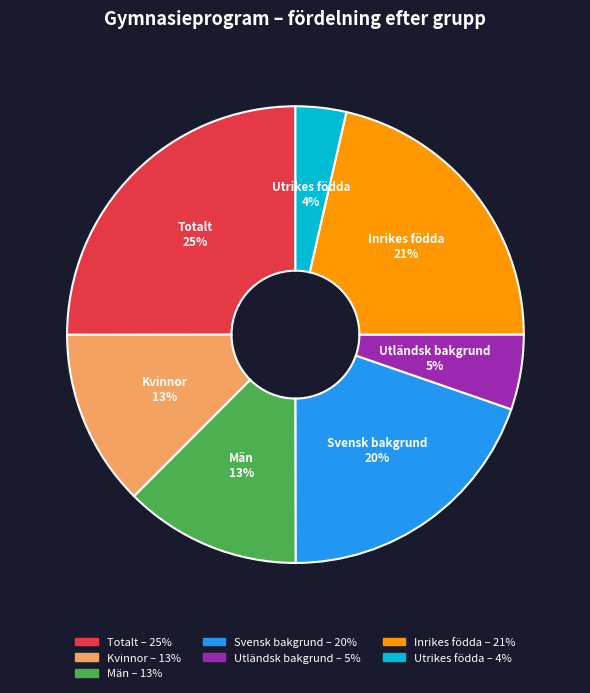

Count the number of slices in the pie.

7